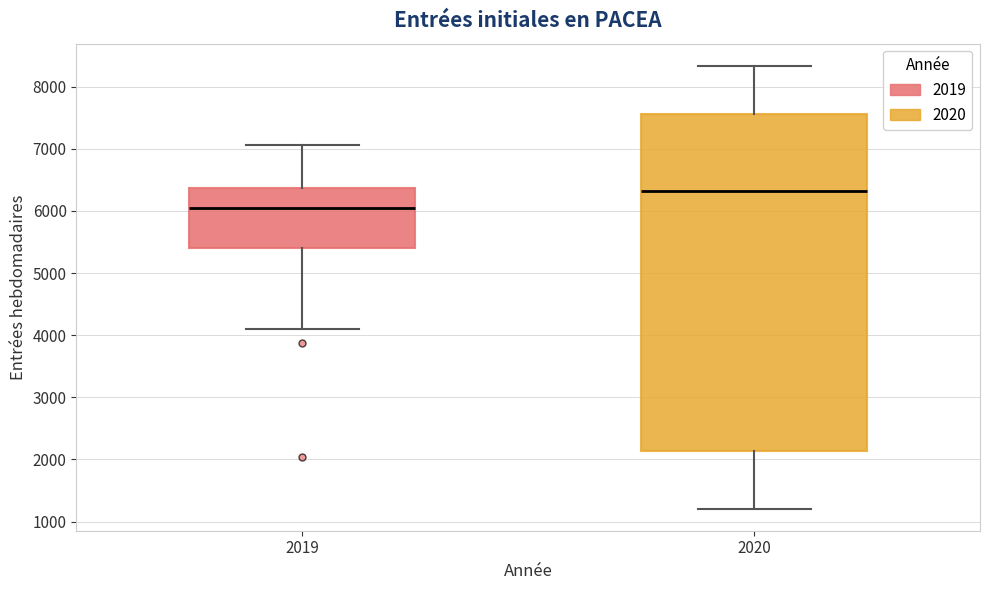

Which box is the tallest, from its lower edge to its upper edge?

2020